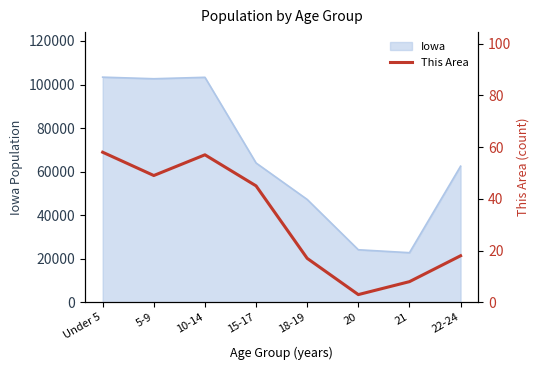

Where is the data nearest to the value 30?

22-24